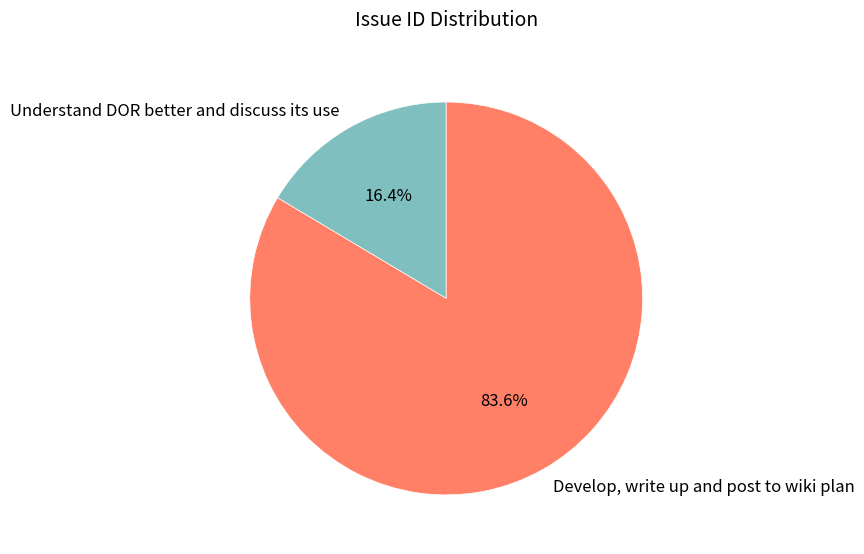

How many slices are in this pie chart?

2